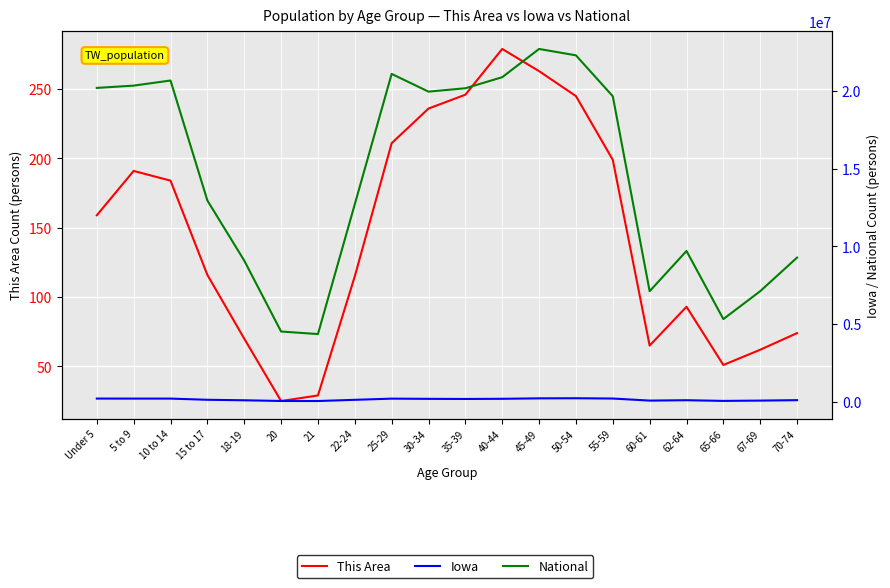

How many lines are shown in the chart?

3